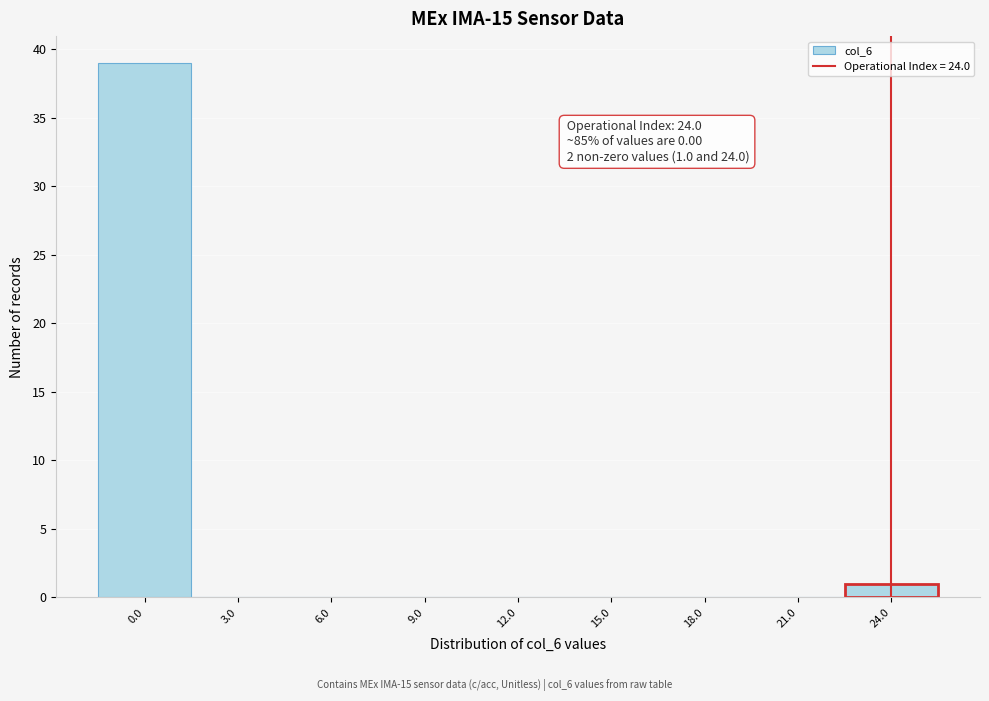

Which range on the x-axis has the tallest bar?

-1.5 to 1.5